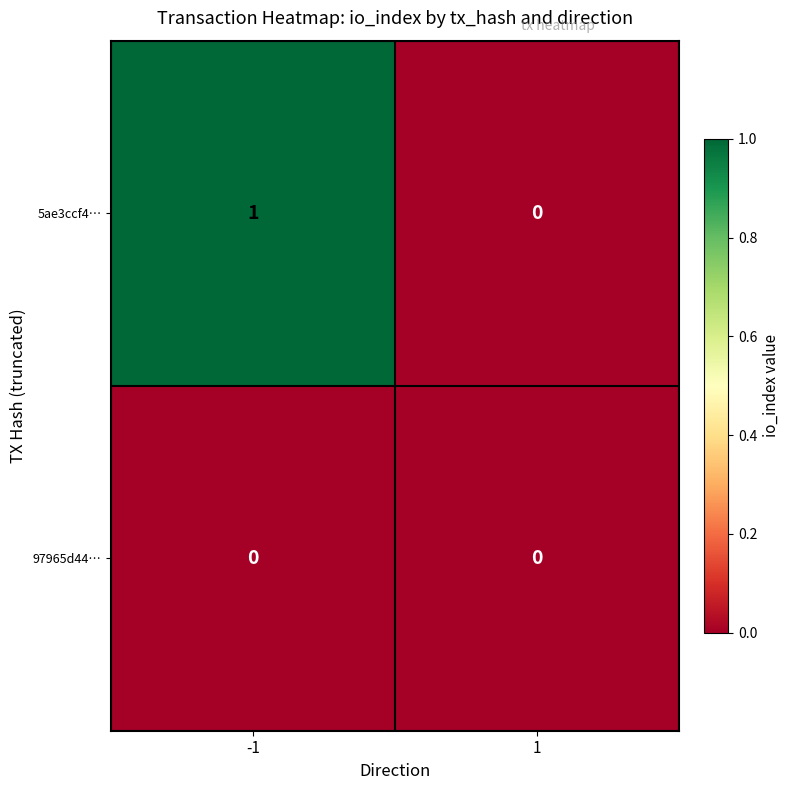

The value of 5ae3ccf4… at 1 is 0. True or false?

True